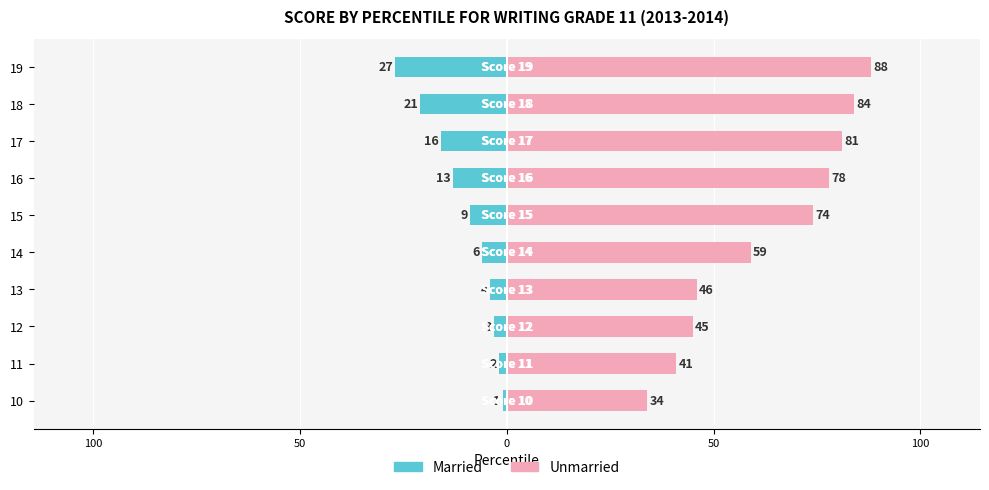

Reading right to left, what are all the values shown in this chart?

Married: -27	-21	-16	-13	-9	-6	-4	-3	-2	-1
Unmarried: 88	84	81	78	74	59	46	45	41	34